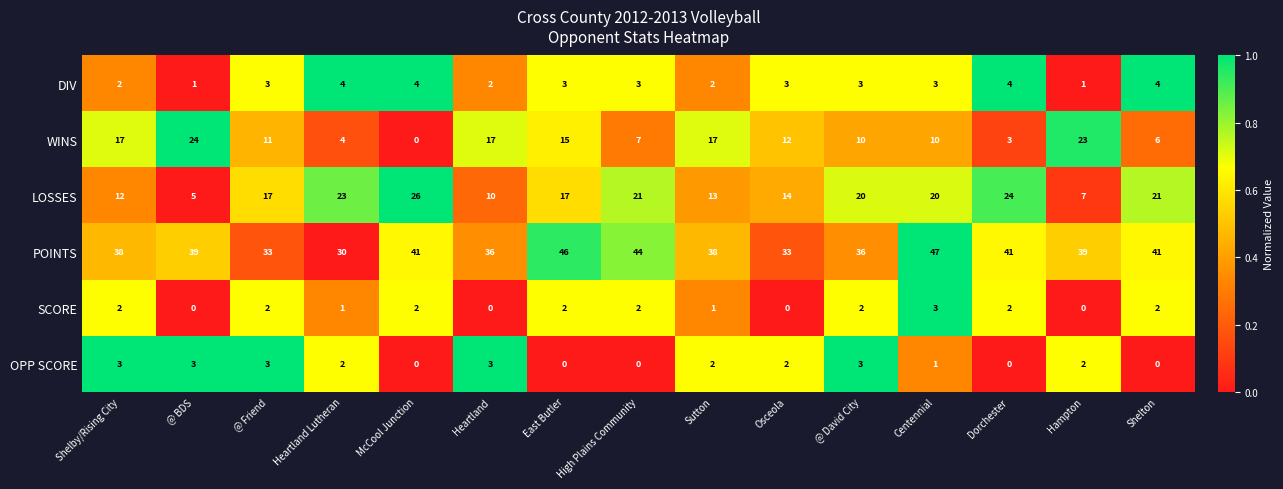

Which series changed the most between Heartland and East Butler?

POINTS